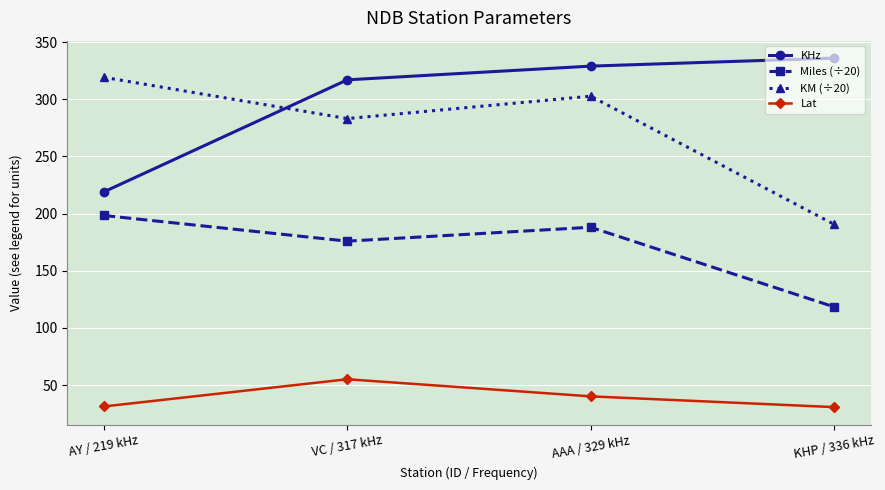

How many data points does each series have?

4